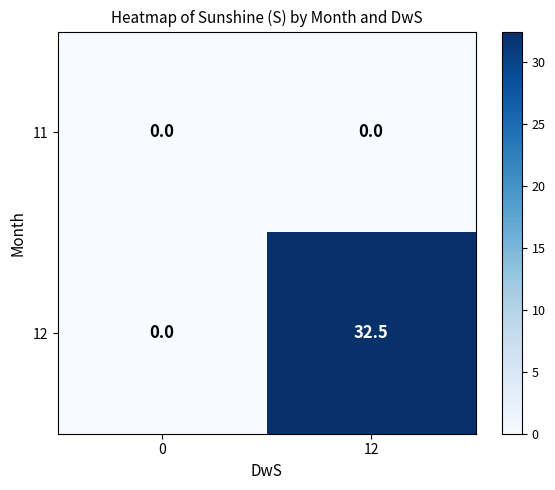

Reading left to right, what are all the values shown in this chart?

11: 0=0.0	12=0.0
12: 0=0.0	12=32.5